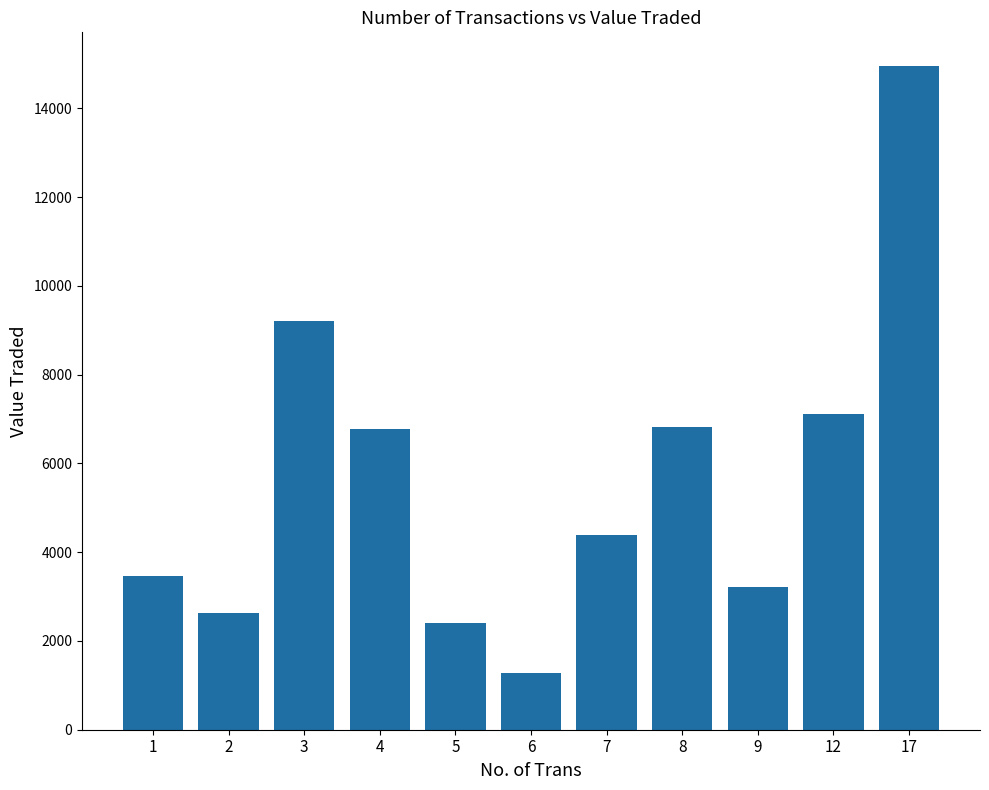

True or false: the data shows 2640 at 2.

True